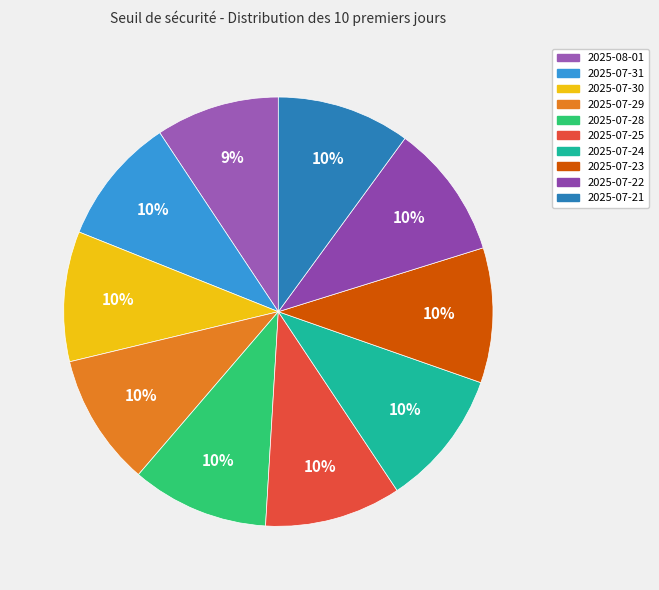

What is the change in value from 2025-07-31 to 2025-07-28?

+8.7